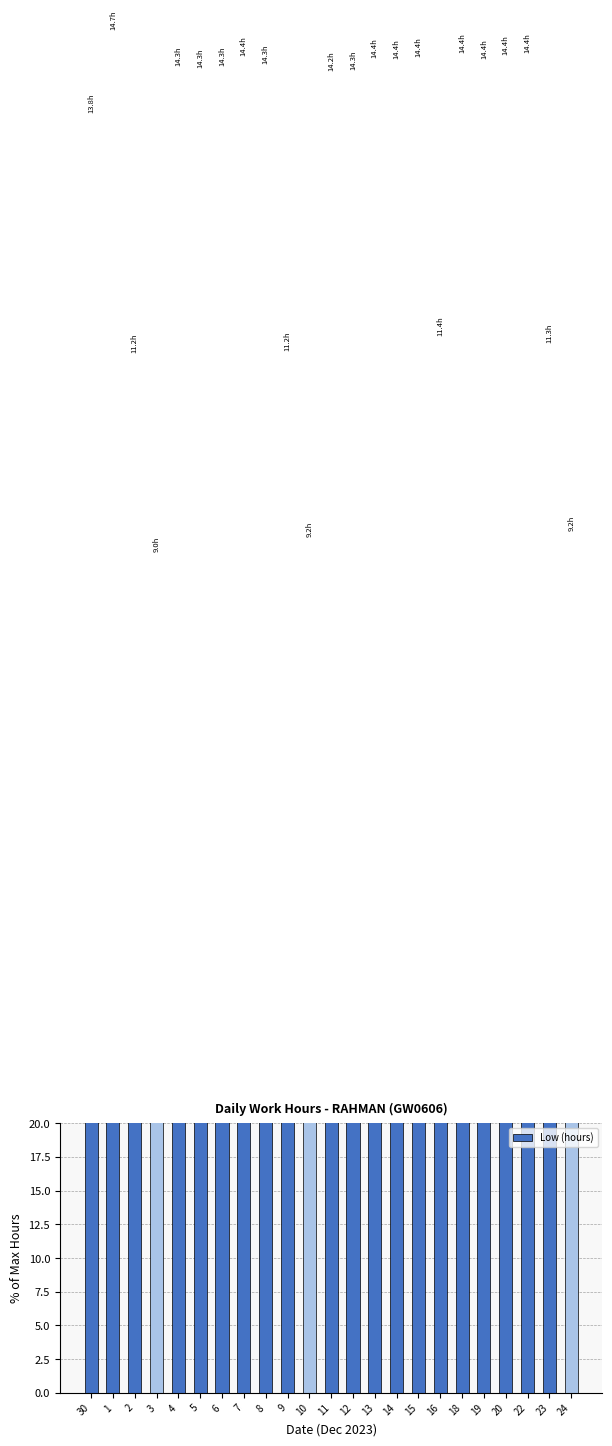

Reading left to right, extract all data points from this chart.

93.8	100.0	76.0	61.2	97.3	97.1	97.3	98.0	97.5	76.1	62.3	96.9	97.0	97.9	97.8	98.0	77.3	98.2	97.8	98.1	98.3	76.7	62.8